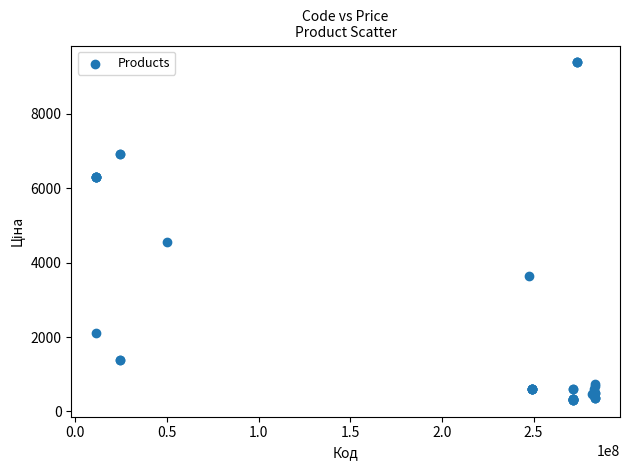

What Y value in the scatter plot is closest to 4847?

4561.9